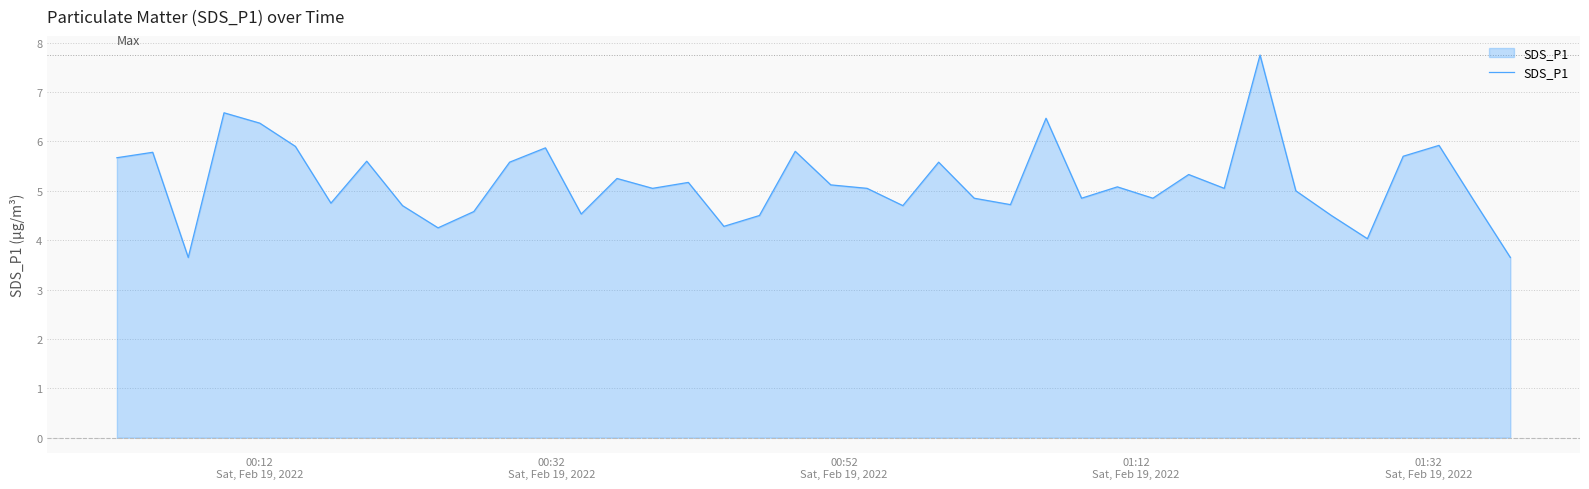

What is the greatest value displayed?

7.8